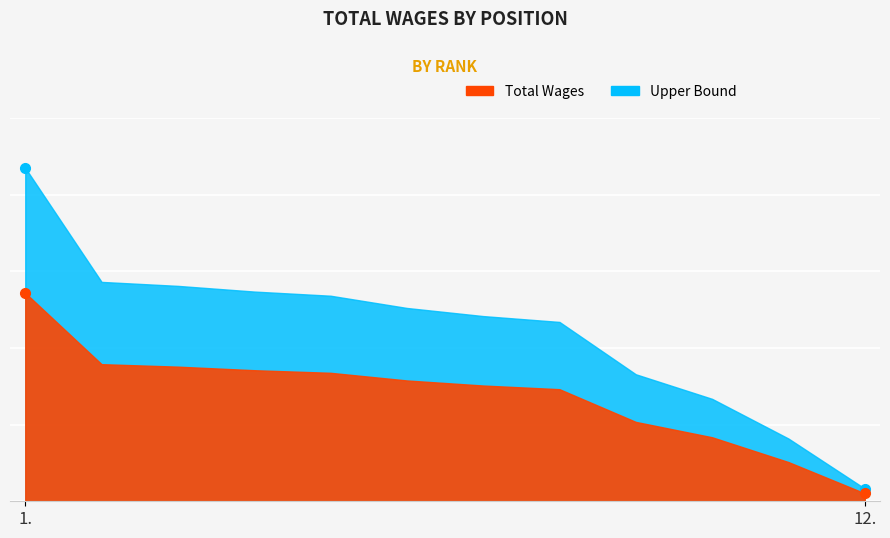

Which has a higher value, 1. or 11.?

1.